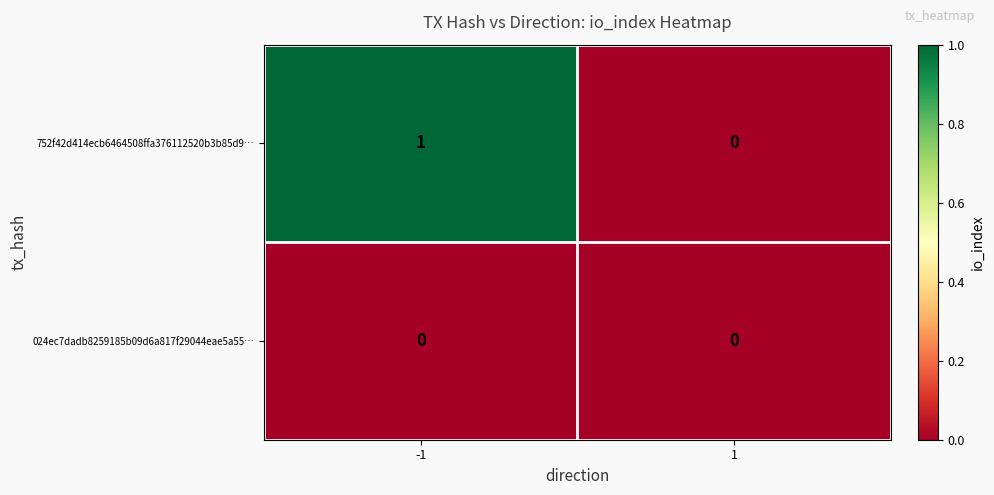

Reading left to right, transcribe all the data shown in this chart.

752f42d414ecb6464508ffa376112520b3b85d9…: -1=1	1=0
024ec7dadb8259185b09d6a817f29044eae5a55…: -1=0	1=0